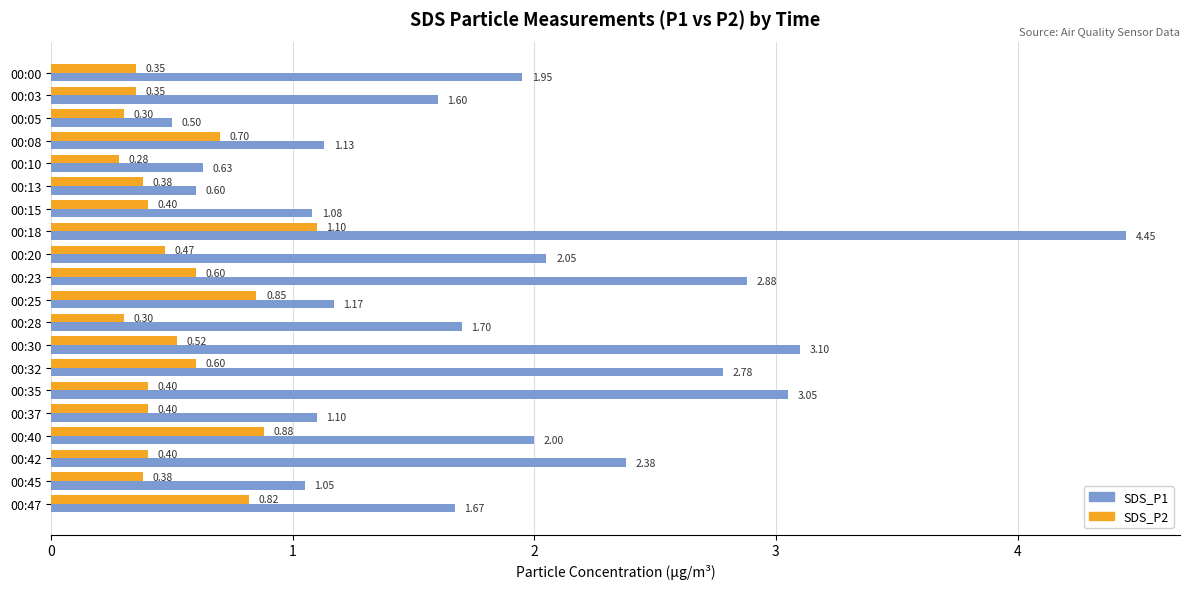

What is the spread (max minus min) of values at 00:28?

1.4